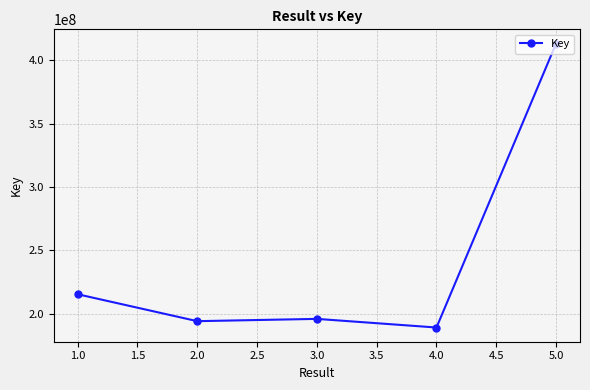

True or false: there are more than 1 points higher than both neighbors.

False